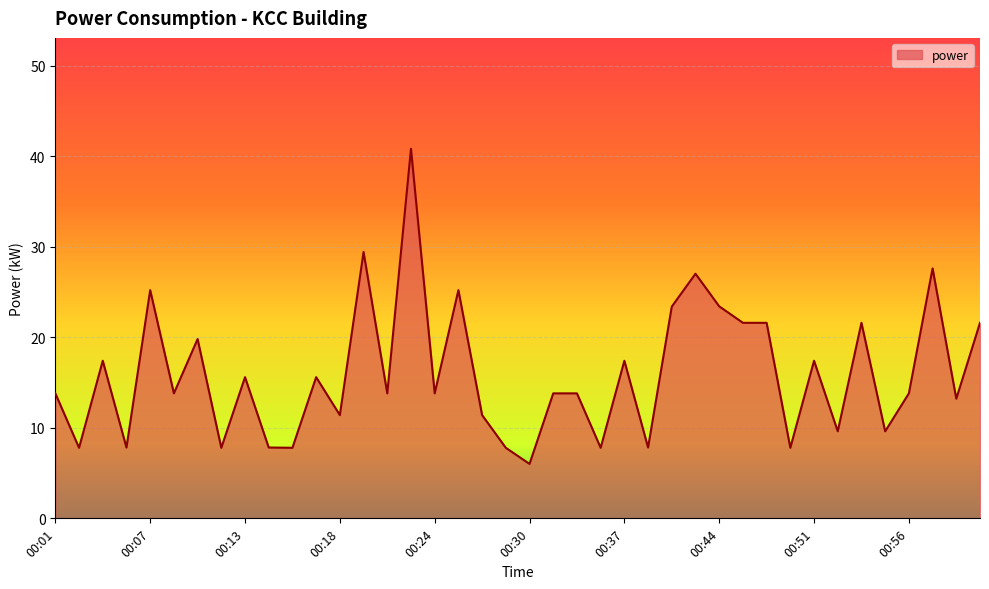

What is the maximum value shown in the chart?

40.8